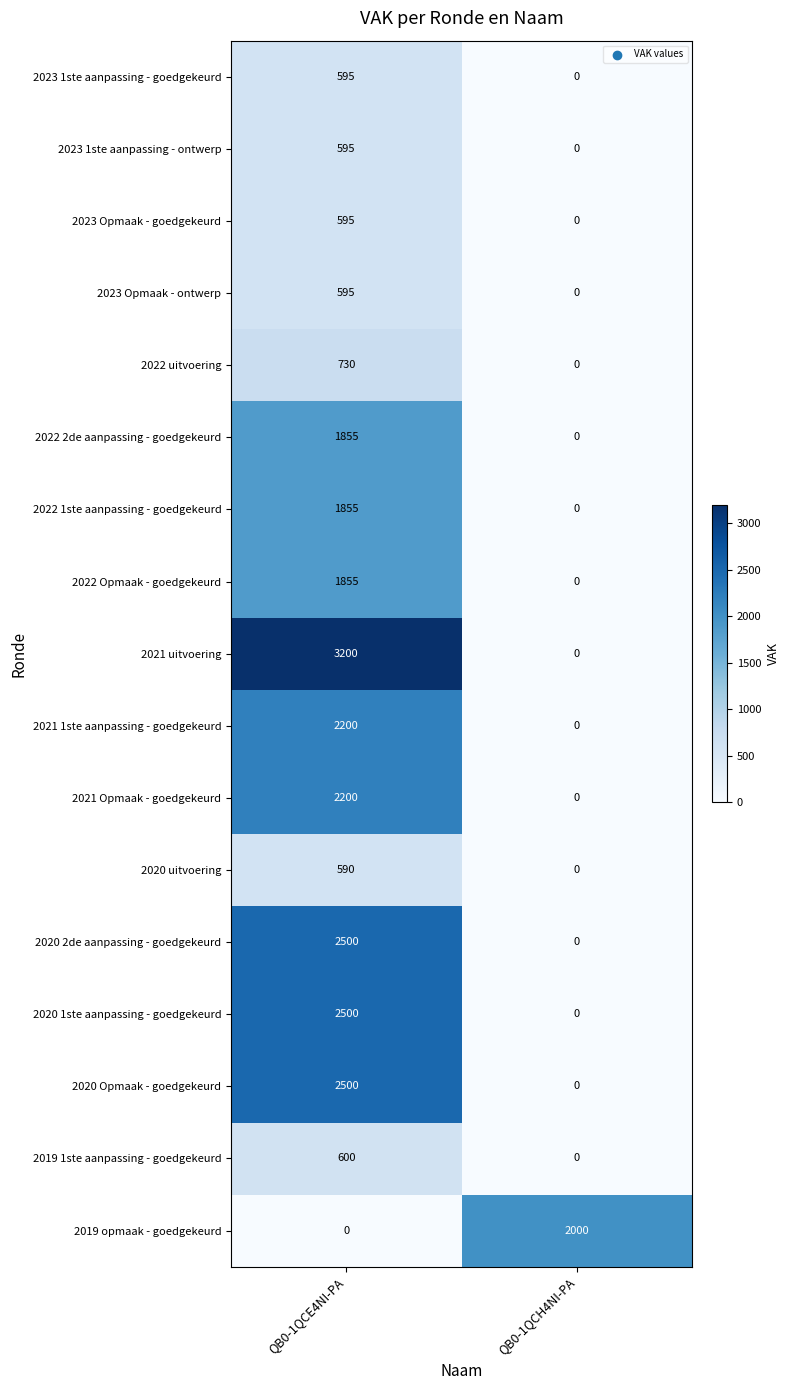

What is the maximum value for 2022 2de aanpassing - goedgekeurd?

1855